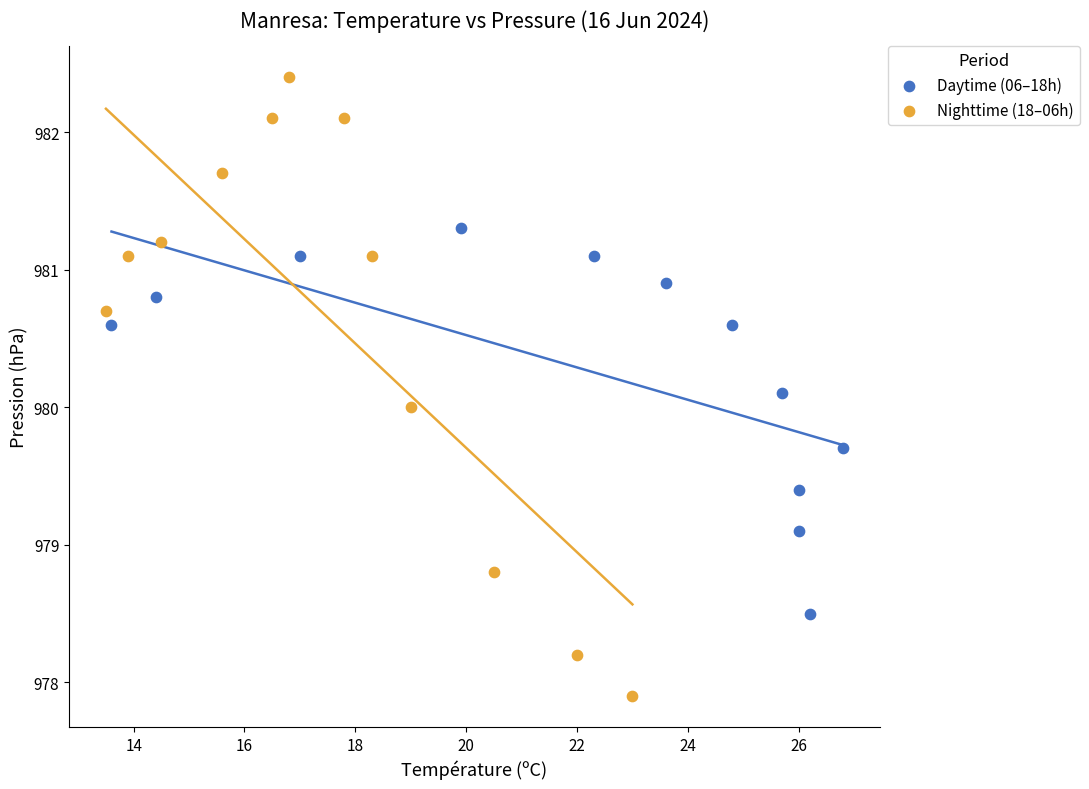

Which series has the largest Y range (max minus min)?

Nighttime (18–06h)